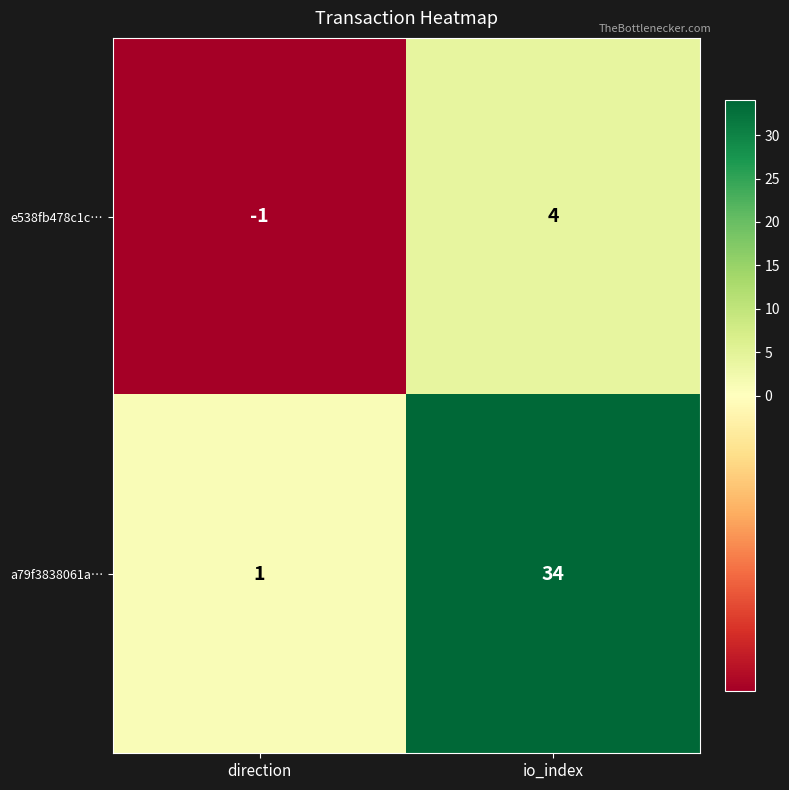

What is the minimum value shown in the chart?

-1